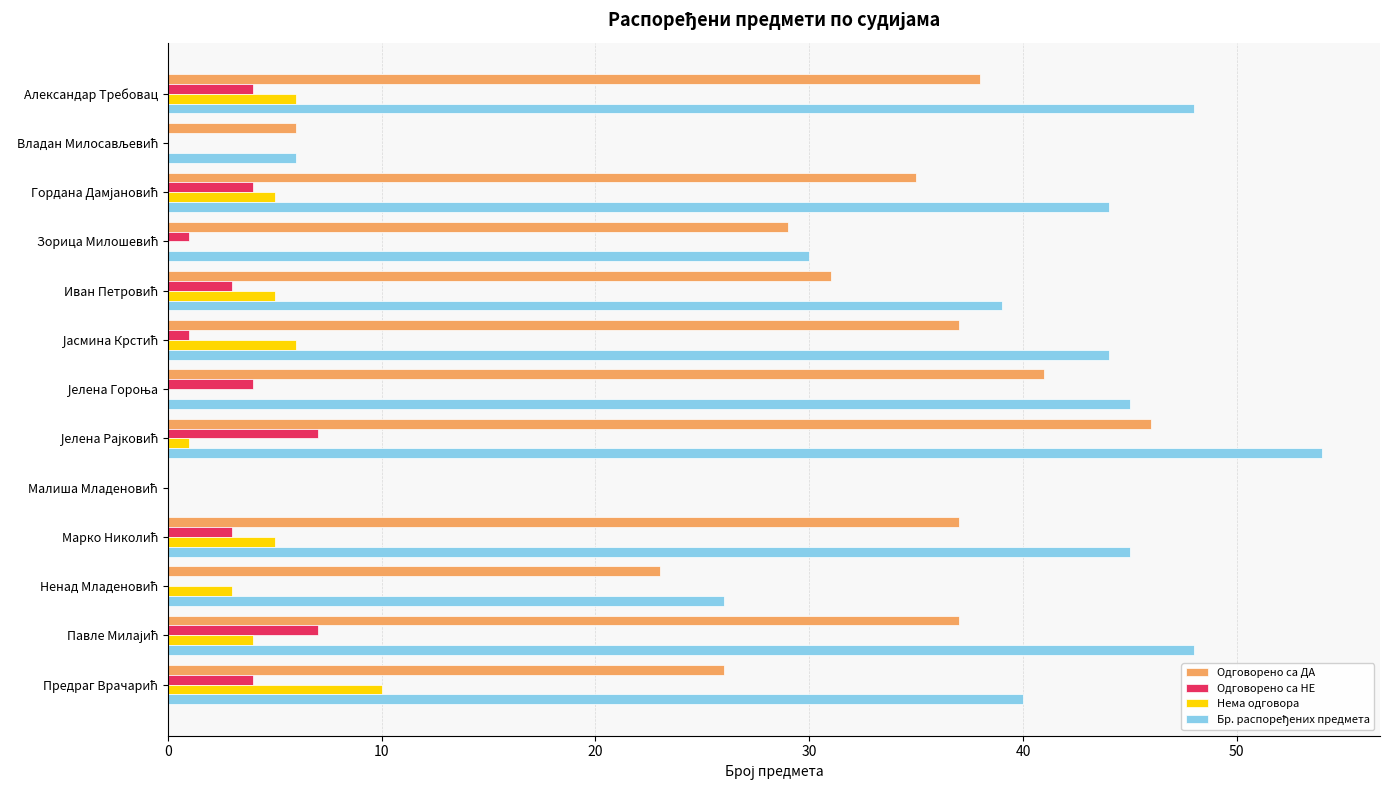

What is the sum of all Одговорено са НЕ values?

38